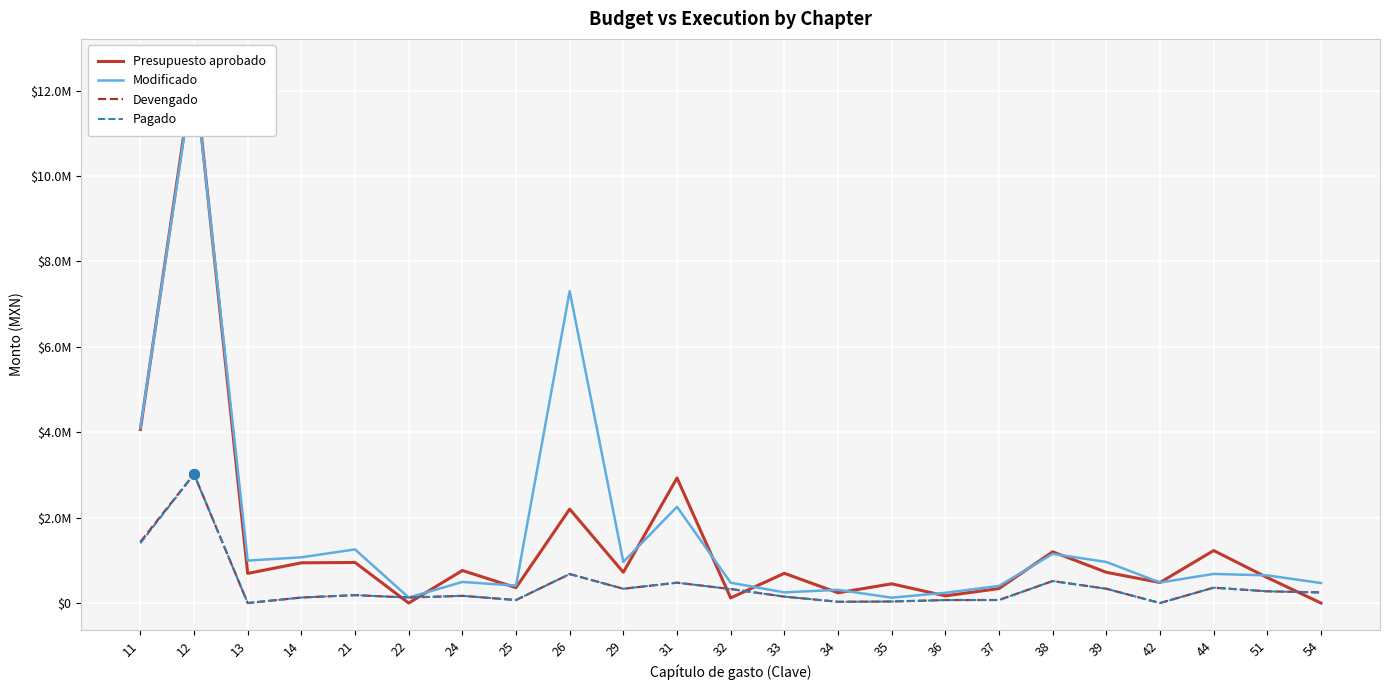

Rank the series by their maximum value, from lowest to highest.

Pagado, Devengado, Modificado, Presupuesto aprobado